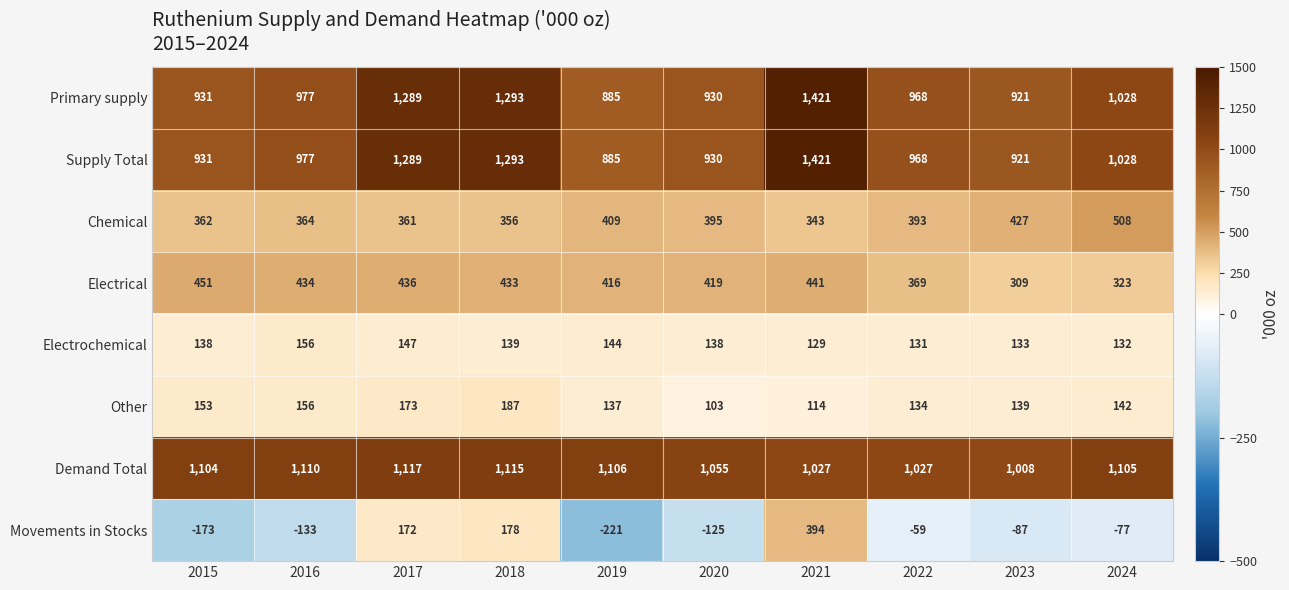

At which category is the sum across all series the highest?

2021